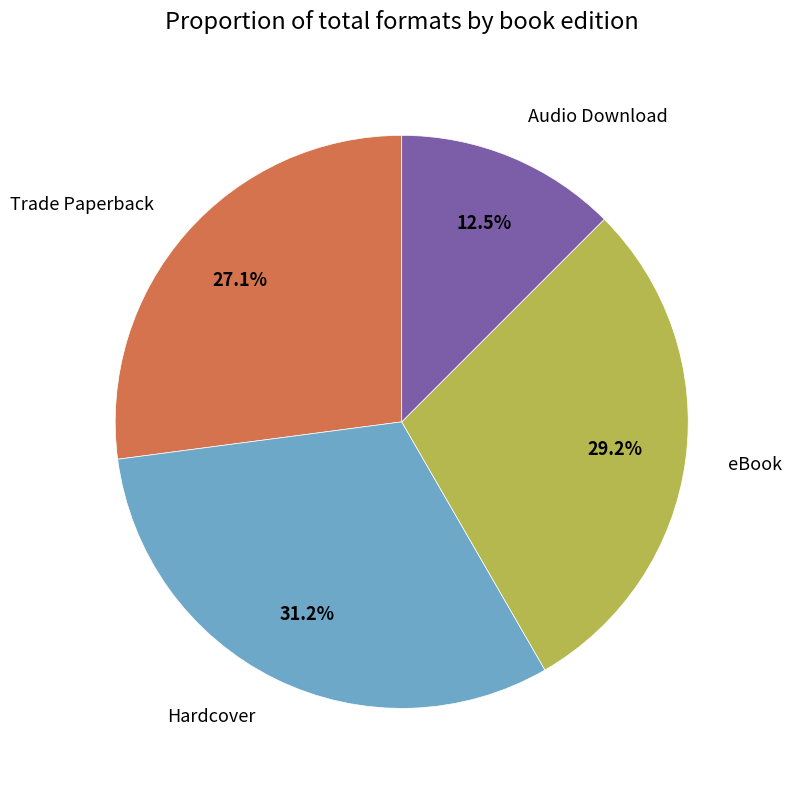

How many slices are in this pie chart?

4